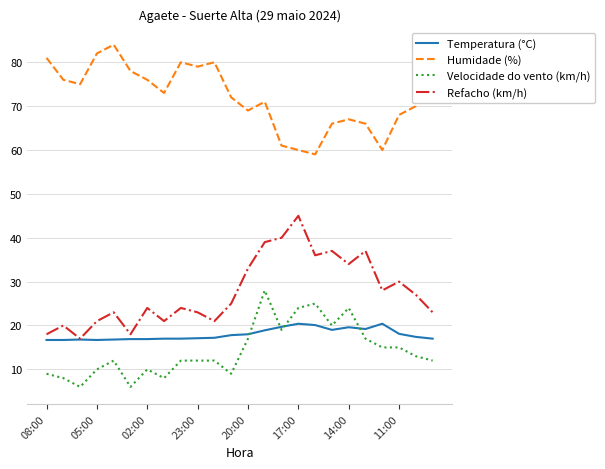

True or false: Refacho (km/h) and Humidade (%) intersect in this chart.

False